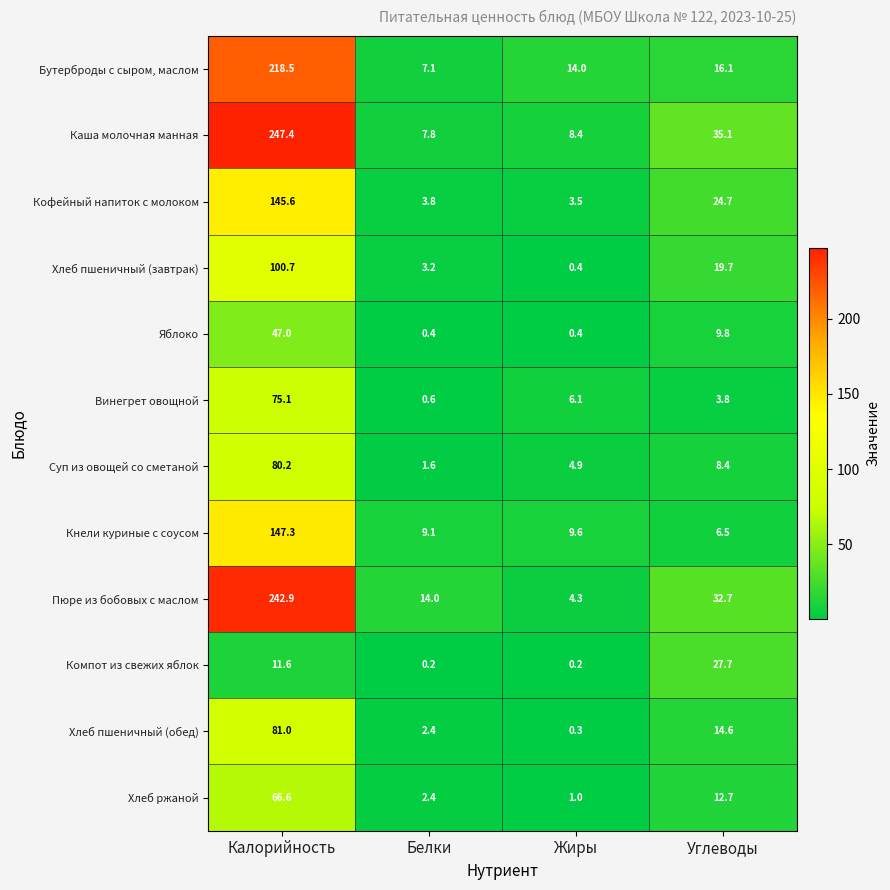

Rank the series by their maximum value, from highest to lowest.

Каша молочная манная, Пюре из бобовых с маслом, Бутерброды с сыром, маслом, Кнели куриные с соусом, Кофейный напиток с молоком, Хлеб пшеничный (завтрак), Хлеб пшеничный (обед), Суп из овощей со сметаной, Винегрет овощной, Хлеб ржаной, Яблоко, Компот из свежих яблок